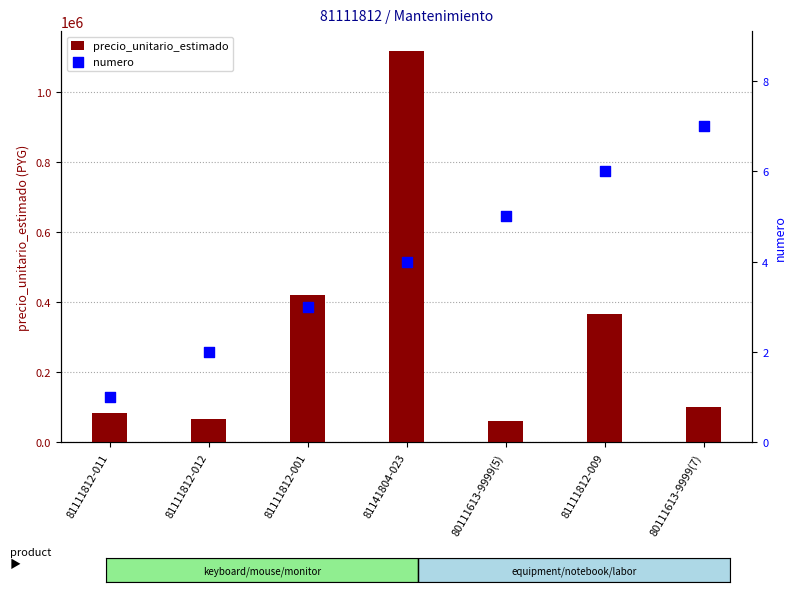

What are all the series names shown in the legend?

precio_unitario_estimado, numero